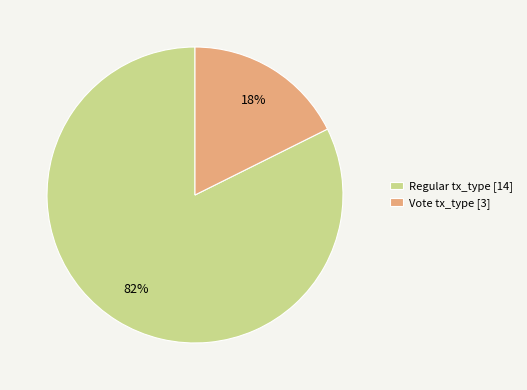

What is the majority slice?

Regular tx_type [14]